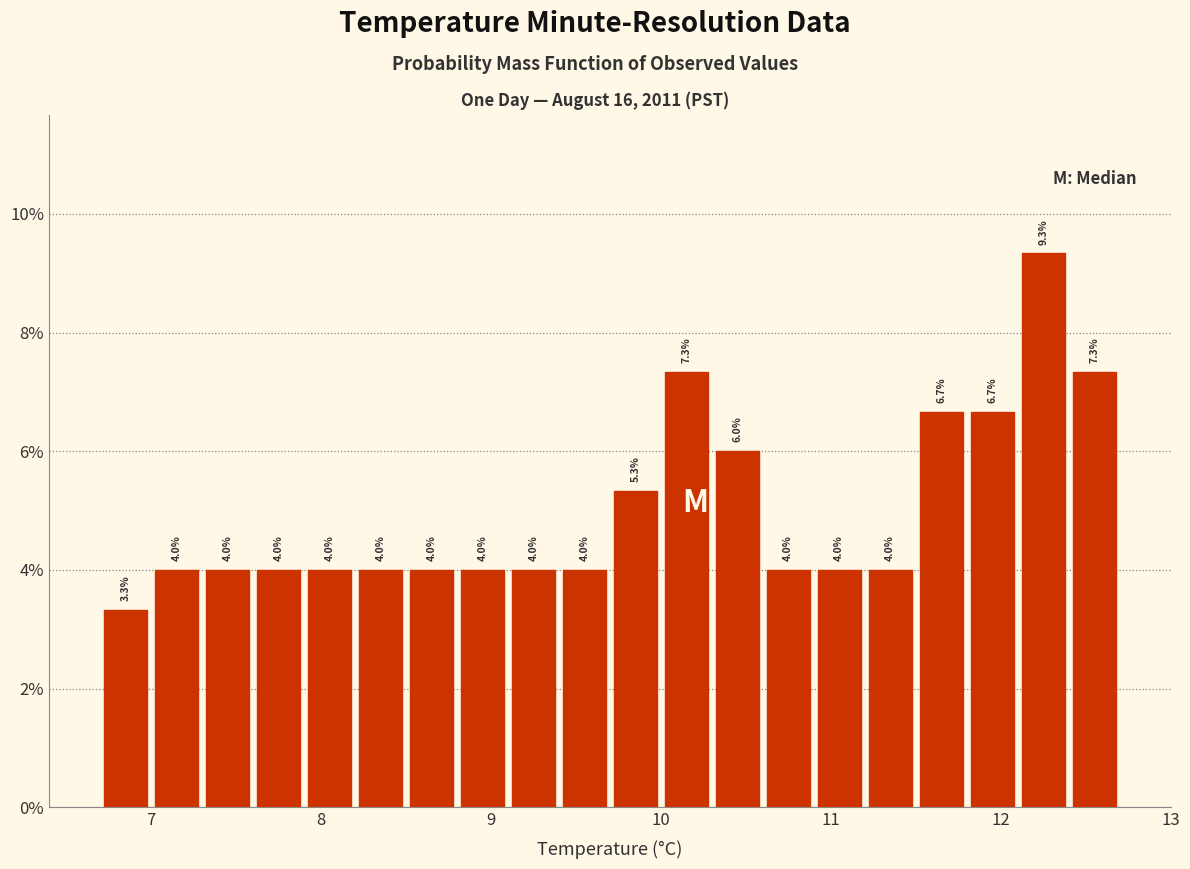

Around what value on the x-axis is the tallest bar? Give the approximate position of its centre, as read against the axis.

12.3